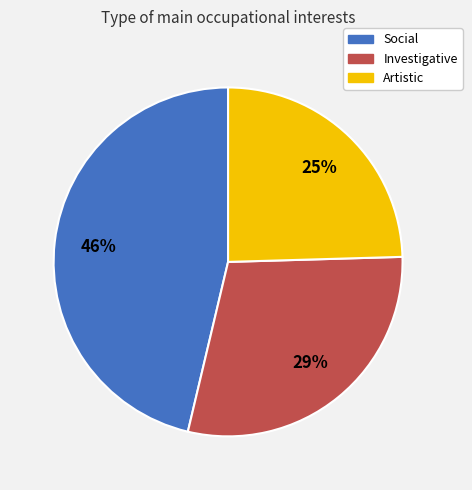

What percentage is the Artistic slice, to the nearest percent?

25%